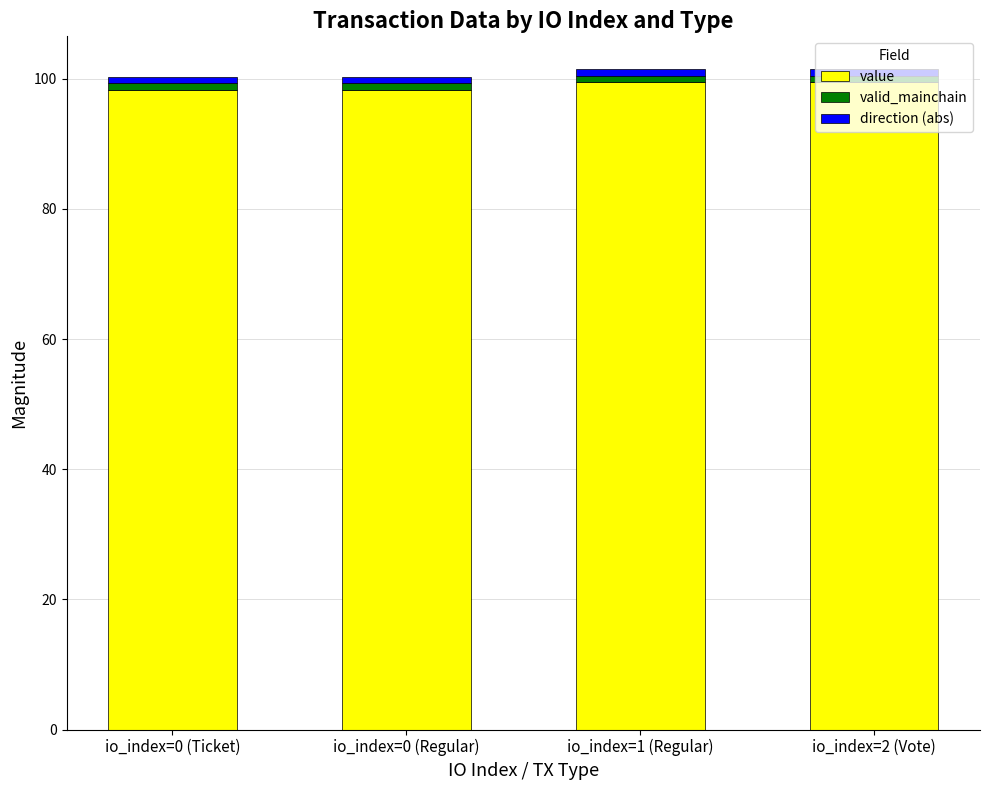

What is the lowest value of the value series?

98.3